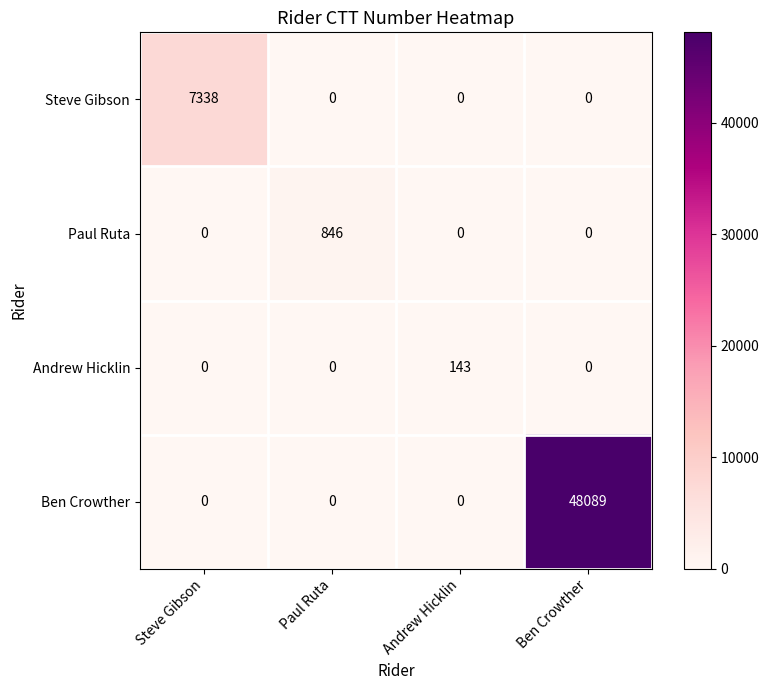

Count the number of categories in the chart.

4